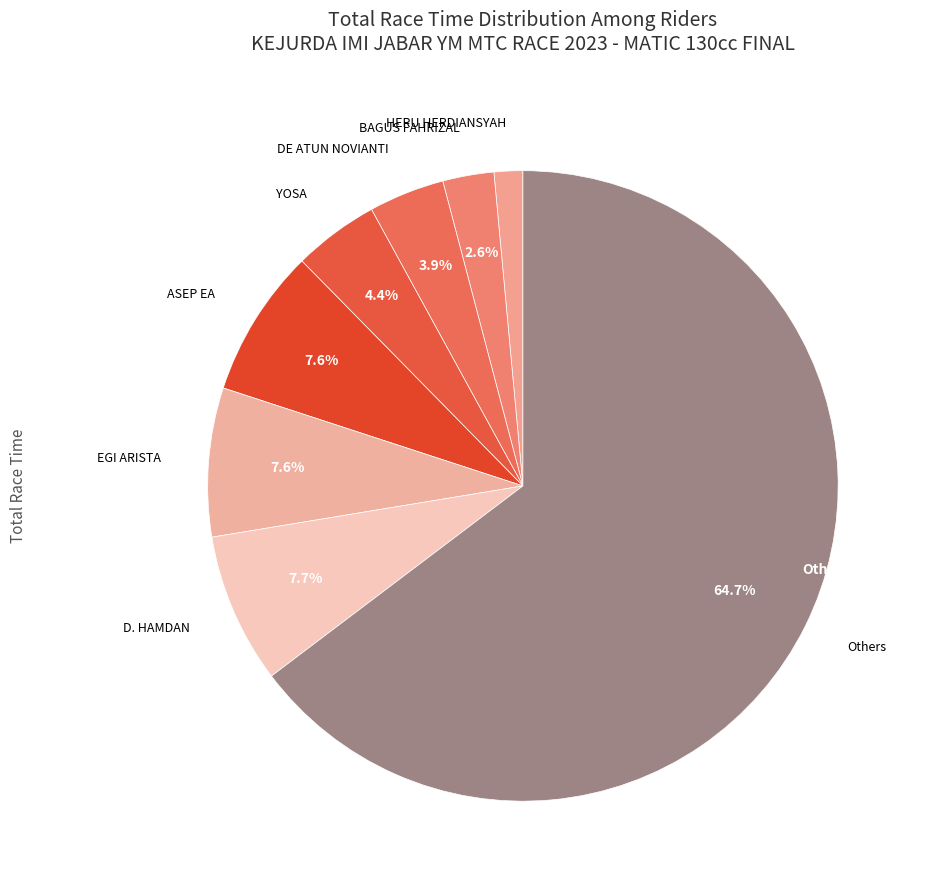

Does YOSA represent more than half of the total?

No